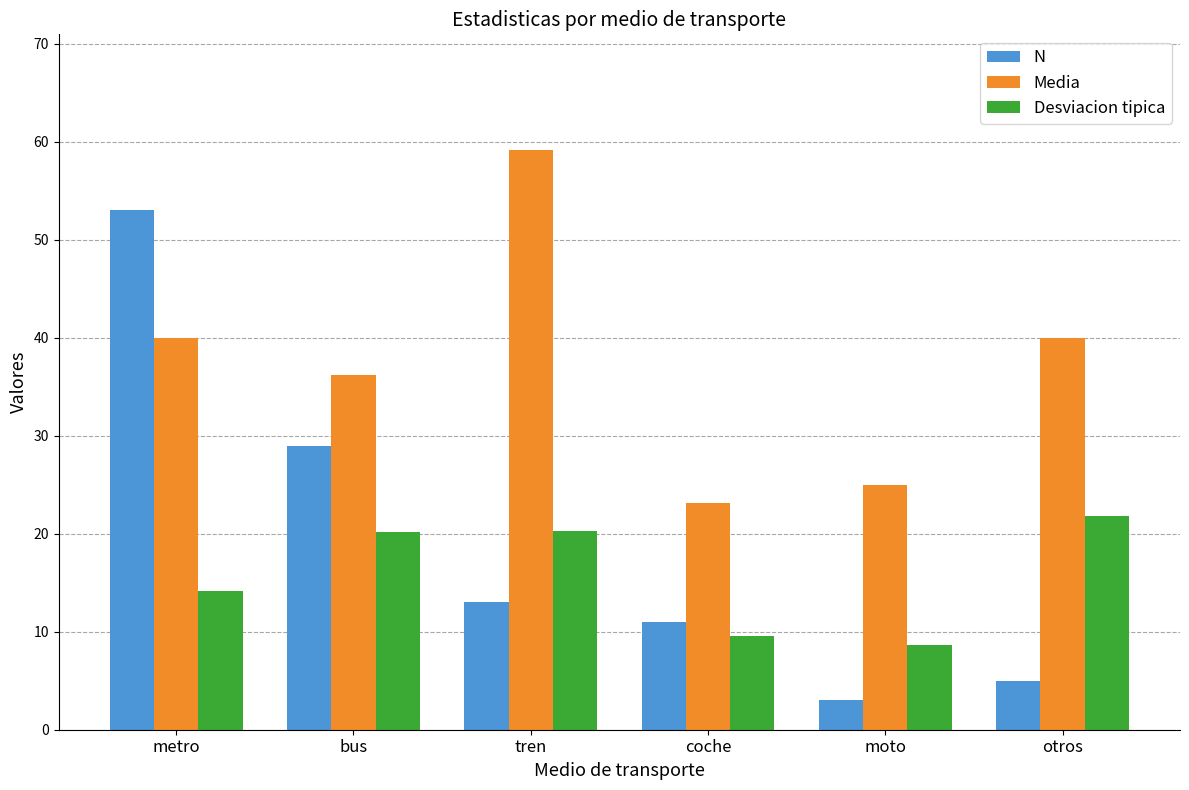

What is the sum of all N values?

114.0